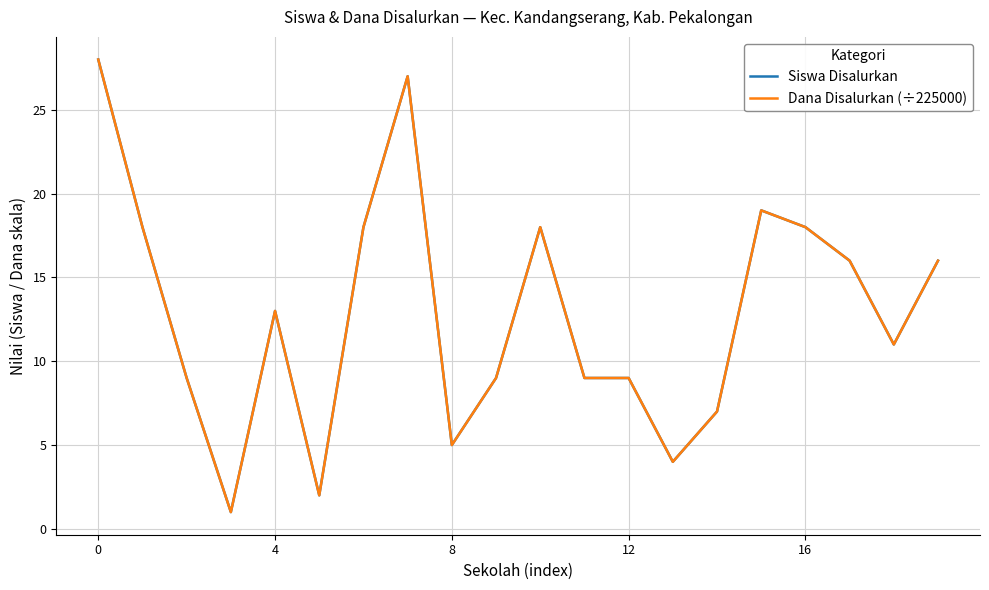

True or false: Siswa Disalurkan and Dana Disalurkan (÷225000) intersect in this chart.

False